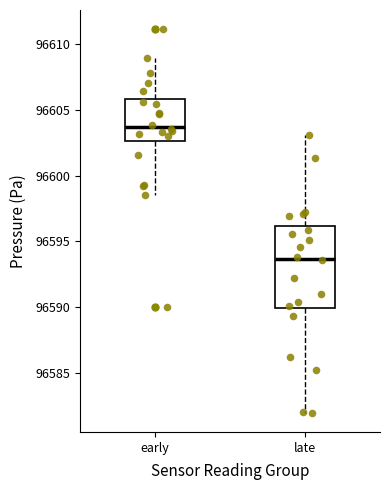

Reading left to right, transcribe this box plot: for each box, give where its median line is, the range the box spans, and where its two whiskers end, as read against the y-axis. The values are not printed on the chart, so give them approximately, as read against the axis.

early: median 96603.5, box 96602.5 to 96606.0, whiskers 96598.5 to 96609.0
late: median 96593.5, box 96590.0 to 96596.0, whiskers 96582.0 to 96603.0